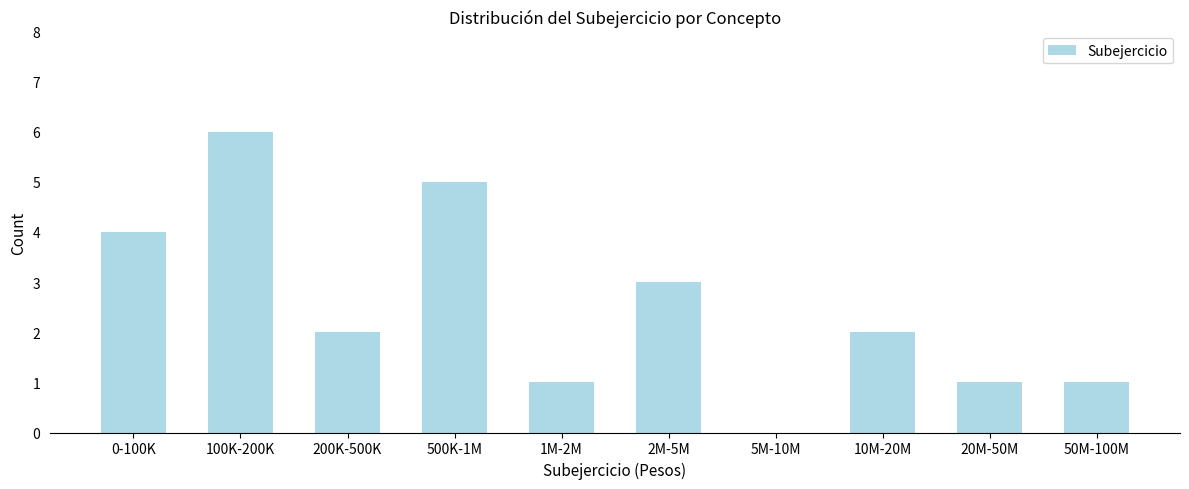

Reading left to right, list all the values displayed in this chart.

0-100K=4	100K-200K=6	200K-500K=2	500K-1M=5	1M-2M=1	2M-5M=3	5M-10M=0	10M-20M=2	20M-50M=1	50M-100M=1